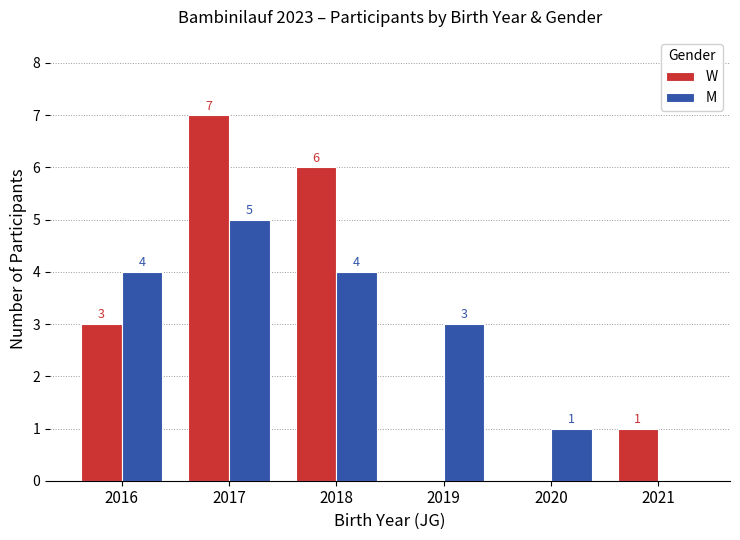

Reading left to right, what are all the values shown in this chart?

W: 3	7	6	0	0	1
M: 4	5	4	3	1	0